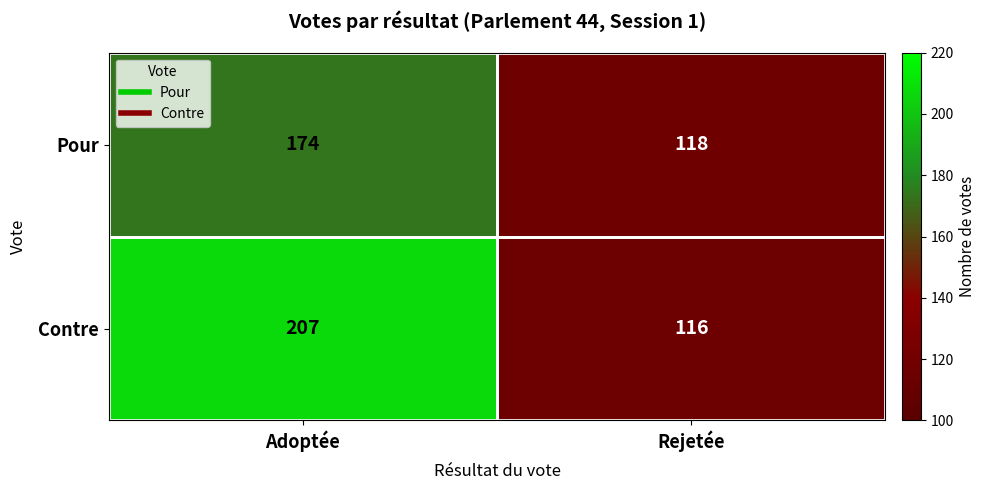

What is the total value across all series at Rejetée?

234